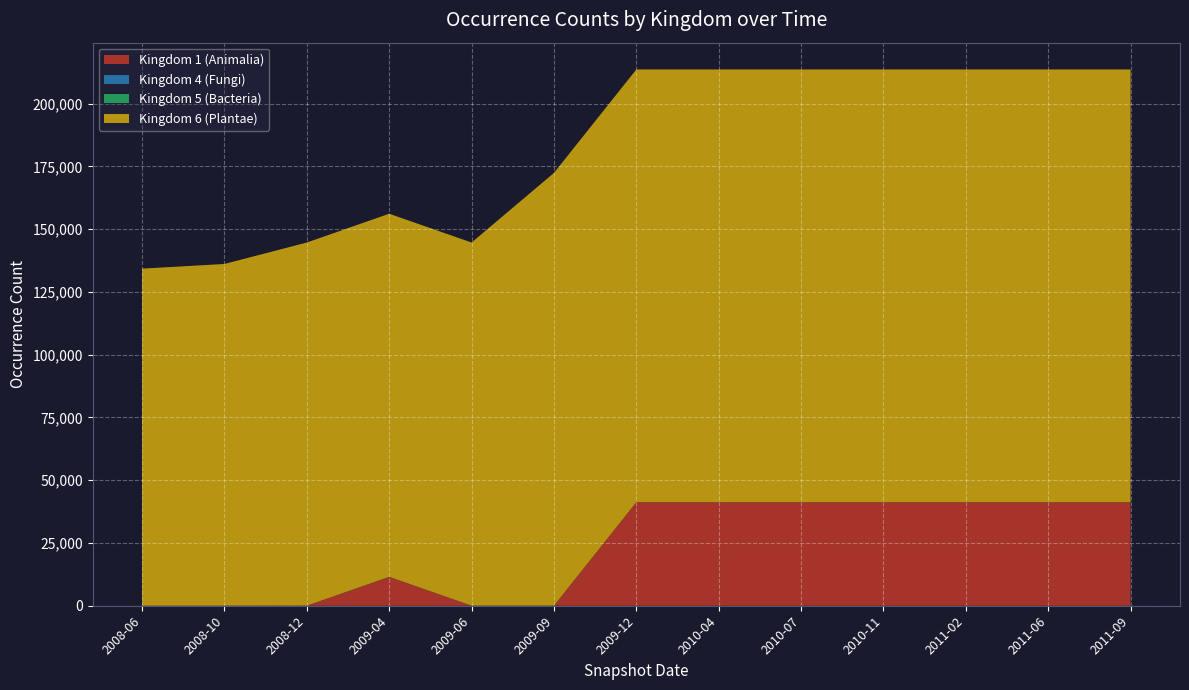

Reading left to right, list all the values displayed in this chart.

Kingdom 1 (Animalia): 2008-06=0	2008-10=0	2008-12=0	2009-04=11476	2009-06=0	2009-09=0	2009-12=41210	2010-04=41210	2010-07=41210	2010-11=41210	2011-02=41210	2011-06=41210	2011-09=41210
Kingdom 4 (Fungi): 2008-06=11	2008-10=11	2008-12=12	2009-04=12	2009-06=12	2009-09=12	2009-12=12	2010-04=12	2010-07=12	2010-11=12	2011-02=12	2011-06=12	2011-09=12
Kingdom 5 (Bacteria): 2008-06=9	2008-10=9	2008-12=17	2009-04=17	2009-06=17	2009-09=17	2009-12=17	2010-04=17	2010-07=17	2010-11=17	2011-02=17	2011-06=17	2011-09=17
Kingdom 6 (Plantae): 2008-06=134277	2008-10=136135	2008-12=144664	2009-04=144664	2009-06=144664	2009-09=172397	2009-12=172397	2010-04=172397	2010-07=172397	2010-11=172397	2011-02=172397	2011-06=172397	2011-09=172397